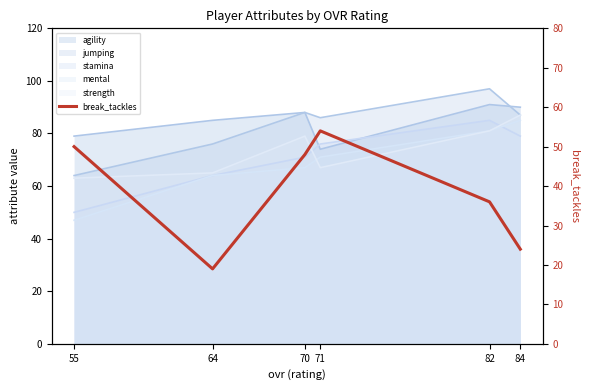

Where does the data first go above 48?

55